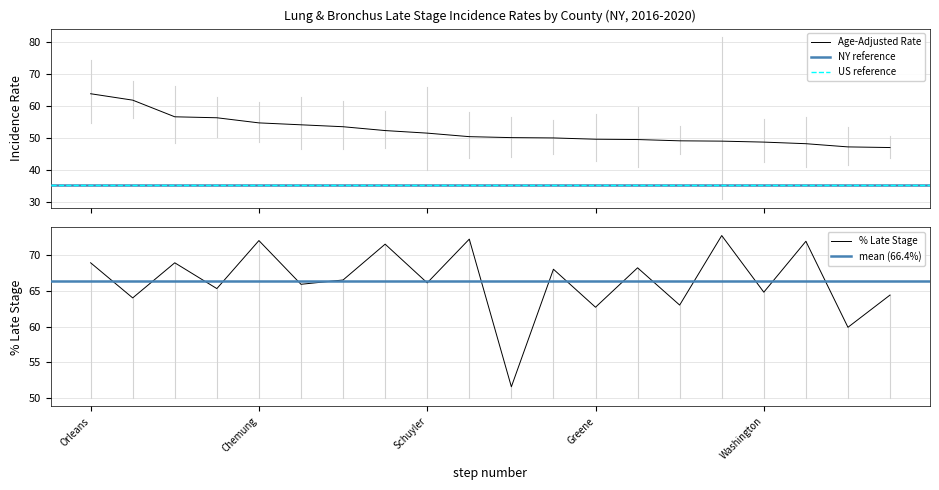

The Percent Late Stage series shows 17.9 at Montgomery. True or false?

False